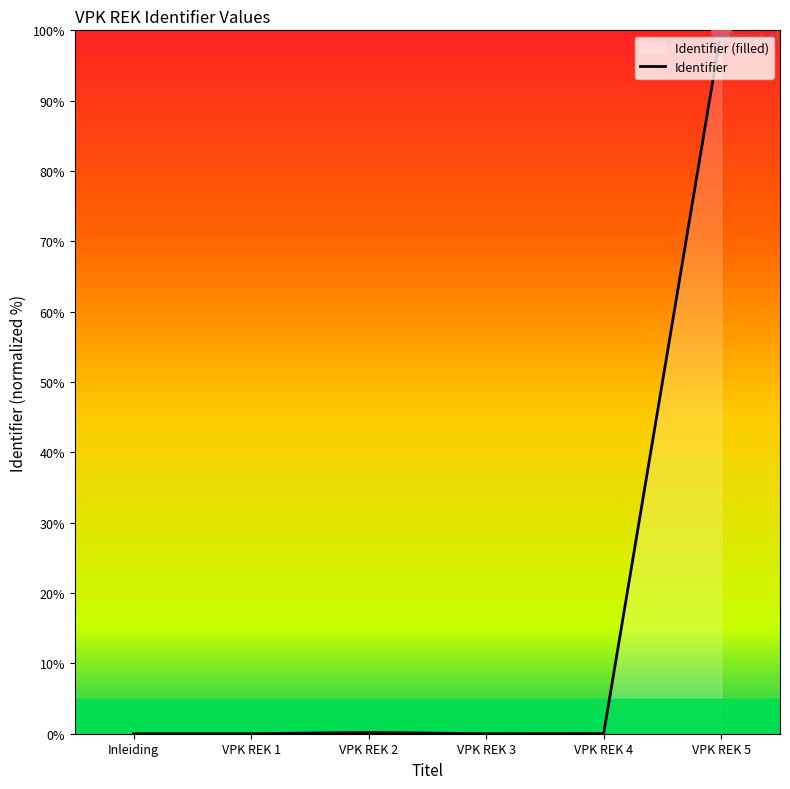

Which category has the lowest value across all series?

Inleiding